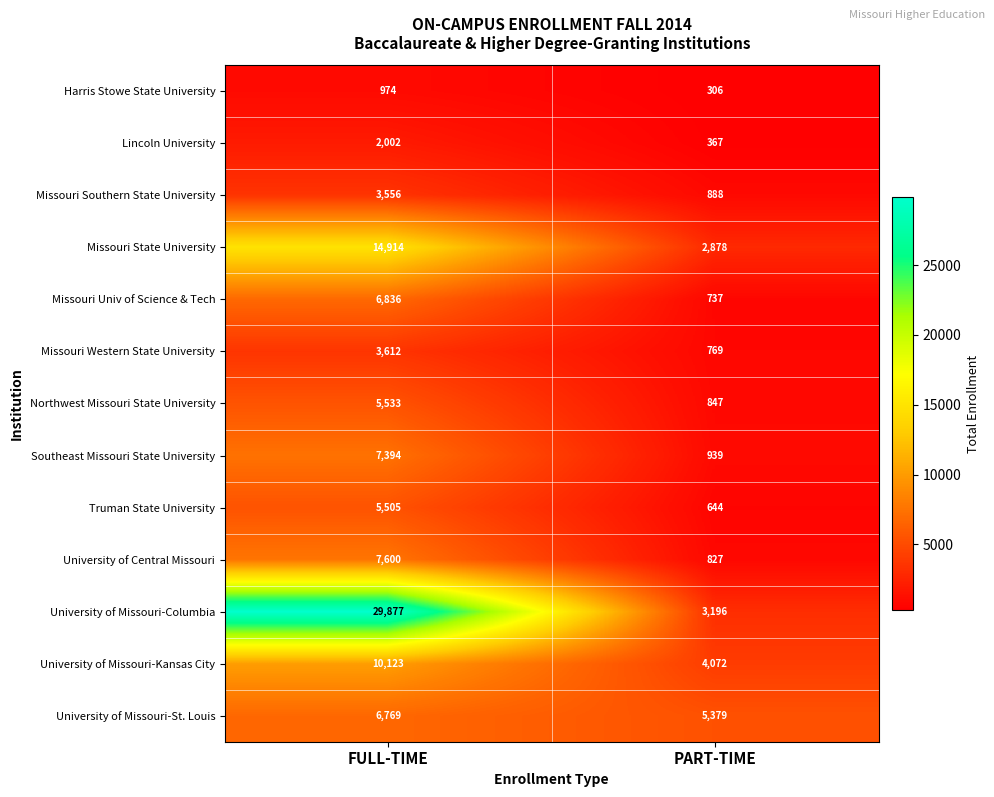

What is the difference between the maximum and minimum values in the Missouri State University series?

12036